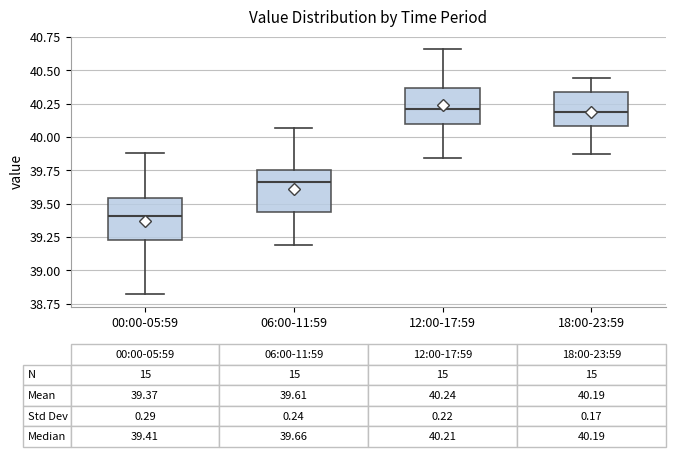

Which box has the lowest median line?

00:00-05:59